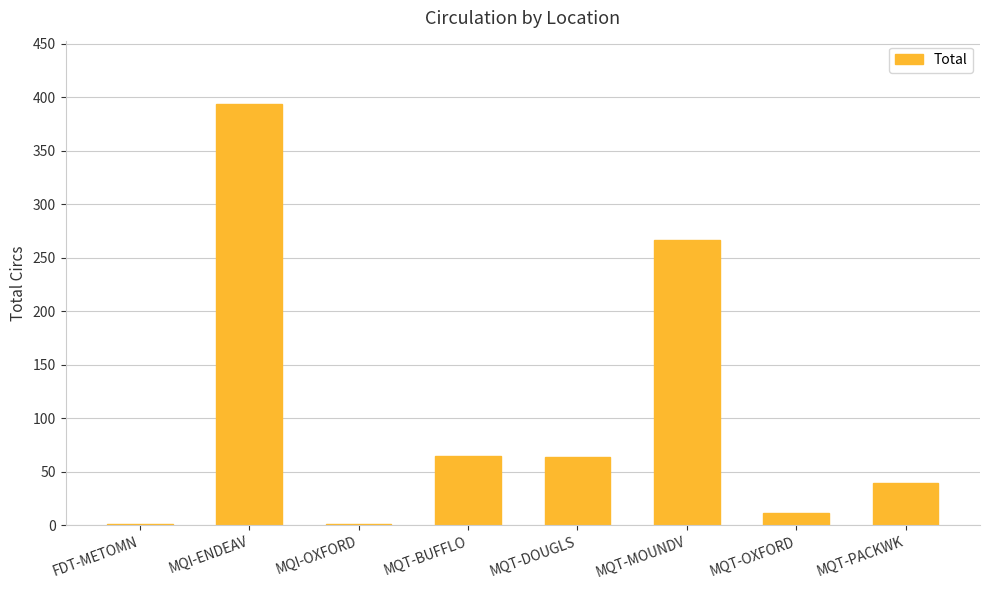

The value at MQT-PACKWK is 39. True or false?

True